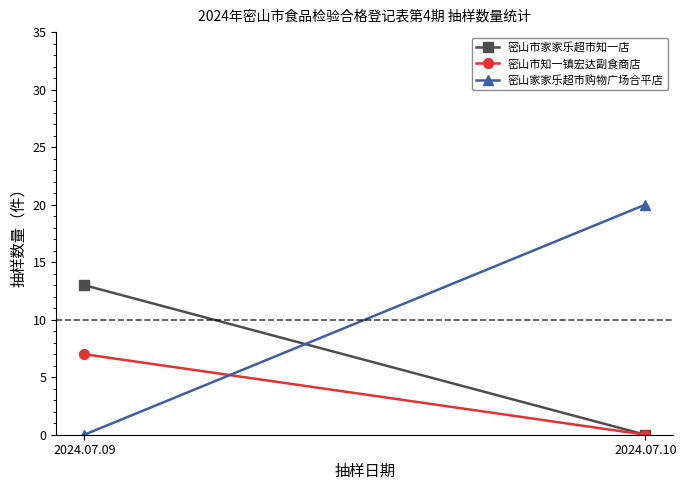

What is the spread (max minus min) of values at 2024.07.10?

20